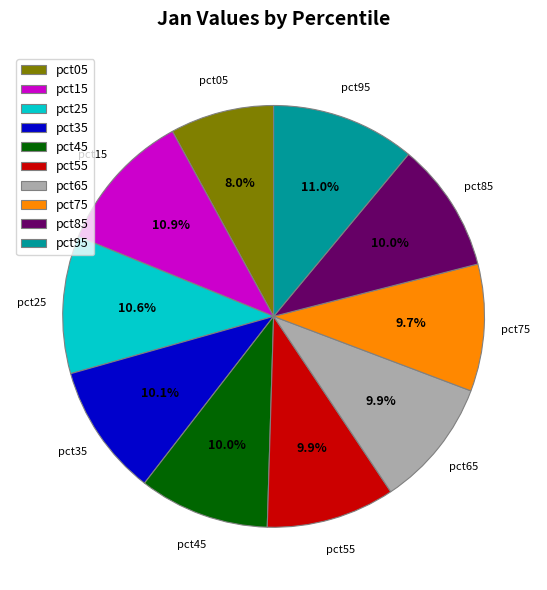

Is there a majority slice in this chart?

No